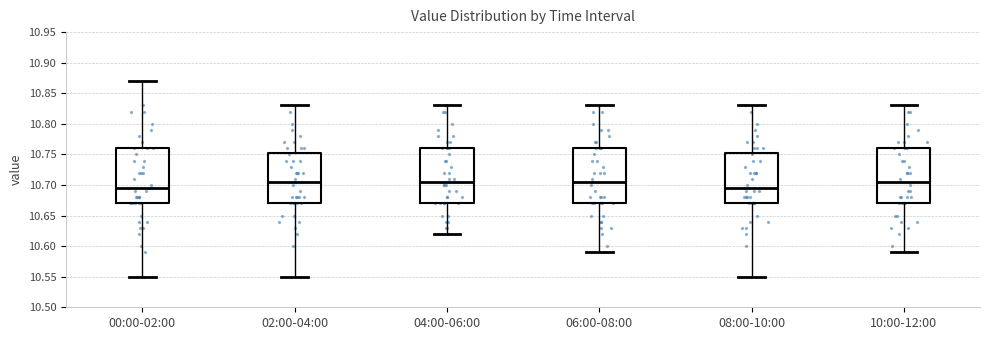

Where does the median line of the box for 06:00-08:00 sit on the y-axis? The values are not printed on the chart, so give them approximately, as read against the axis.

10.705